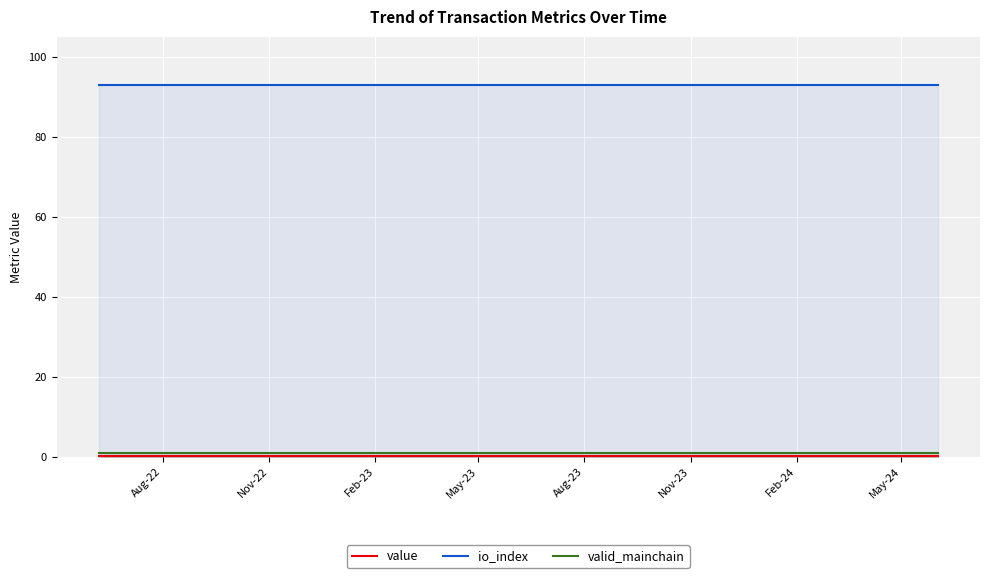

Which series has the largest total across all categories?

io_index